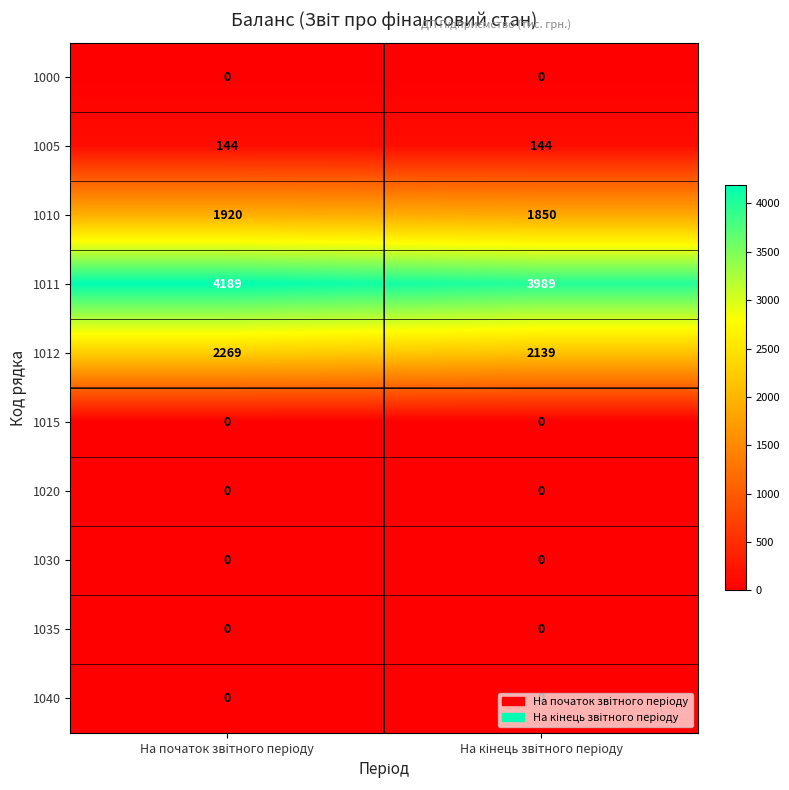

Which series has the largest range (max minus min)?

1011